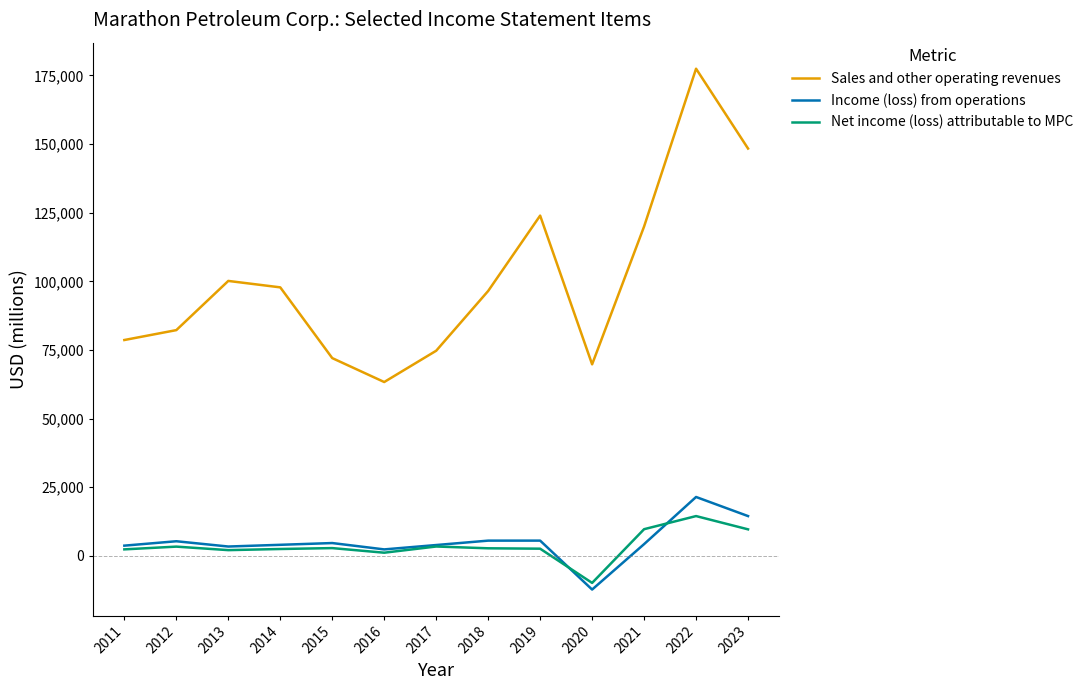

Rank the series by their maximum value, from highest to lowest.

Sales and other operating revenues, Income (loss) from operations, Net income (loss) attributable to MPC